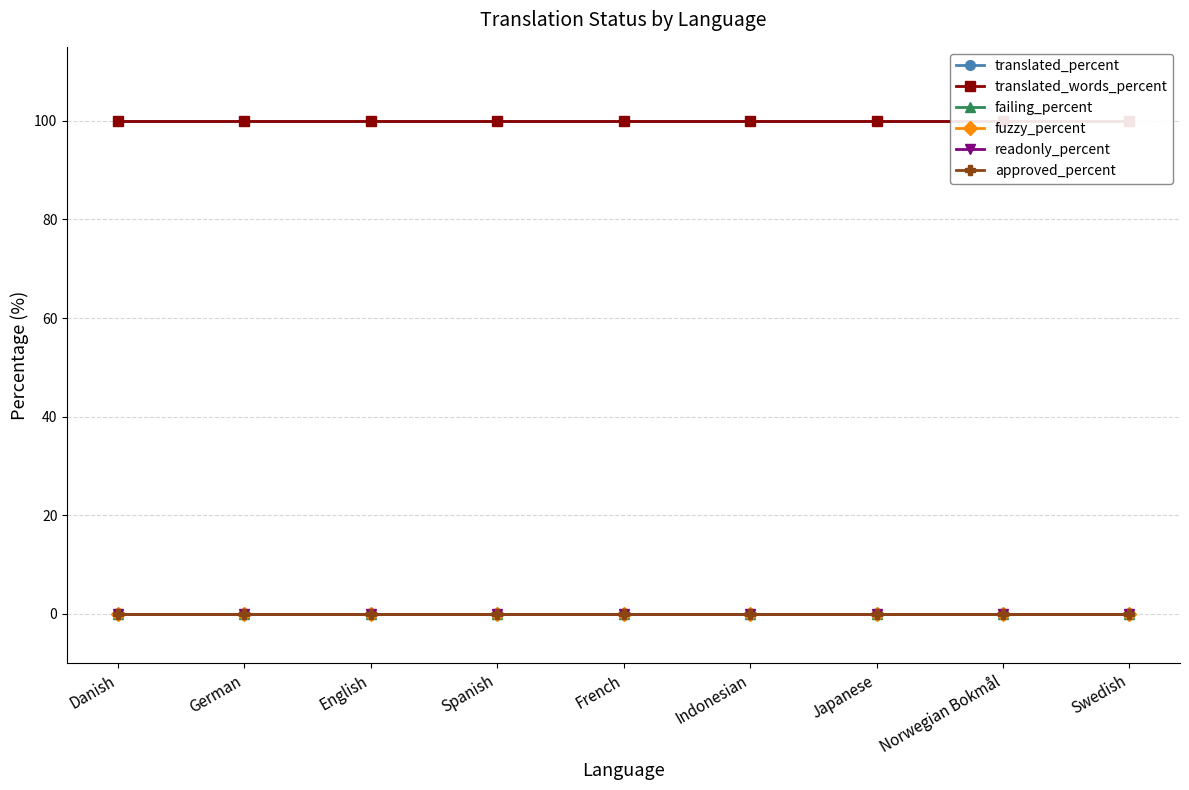

Reading left to right, what are all the values shown in this chart?

translated_percent: Danish=100	German=100	English=100	Spanish=100	French=100	Indonesian=100	Japanese=100	Norwegian Bokmål=100	Swedish=100
translated_words_percent: Danish=100	German=100	English=100	Spanish=100	French=100	Indonesian=100	Japanese=100	Norwegian Bokmål=100	Swedish=100
failing_percent: Danish=0	German=0	English=0	Spanish=0	French=0	Indonesian=0	Japanese=0	Norwegian Bokmål=0	Swedish=0
fuzzy_percent: Danish=0	German=0	English=0	Spanish=0	French=0	Indonesian=0	Japanese=0	Norwegian Bokmål=0	Swedish=0
readonly_percent: Danish=0	German=0	English=0	Spanish=0	French=0	Indonesian=0	Japanese=0	Norwegian Bokmål=0	Swedish=0
approved_percent: Danish=0	German=0	English=0	Spanish=0	French=0	Indonesian=0	Japanese=0	Norwegian Bokmål=0	Swedish=0